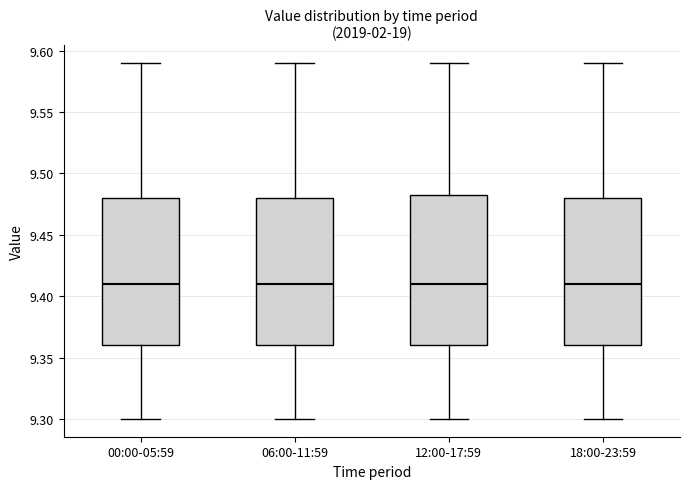

Where does the lower whisker of the box for 00:00-05:59 end on the y-axis? The values are not printed on the chart, so give them approximately, as read against the axis.

9.300